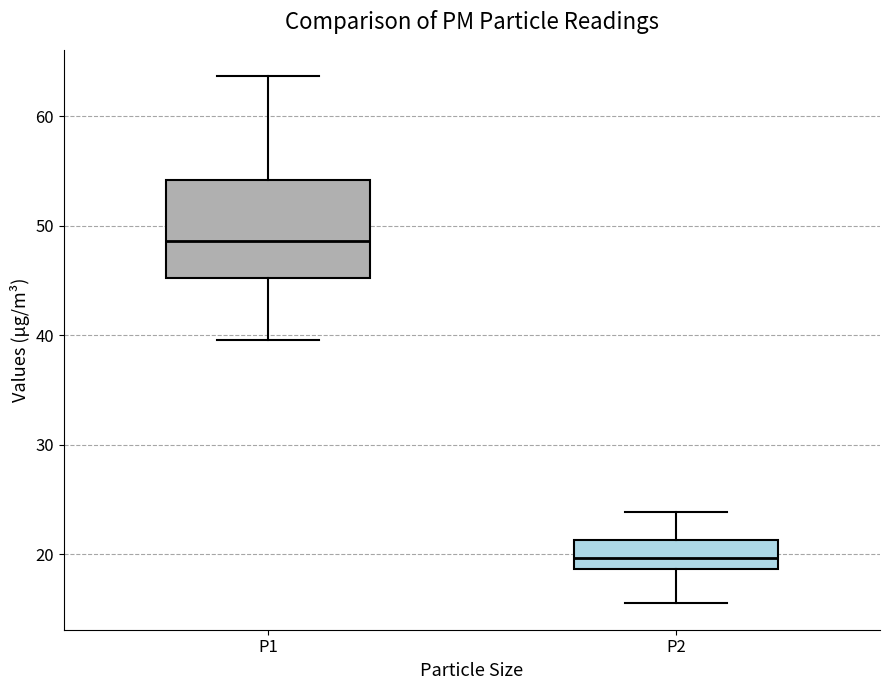

Reading left to right, read every box against the y-axis: the position of its median line, the range the box covers, and the ends of its whiskers. The values are not printed on the chart, so give them approximately, as read against the axis.

P1: median 49, box 45 to 54, whiskers 40 to 64
P2: median 20, box 19 to 21, whiskers 16 to 24